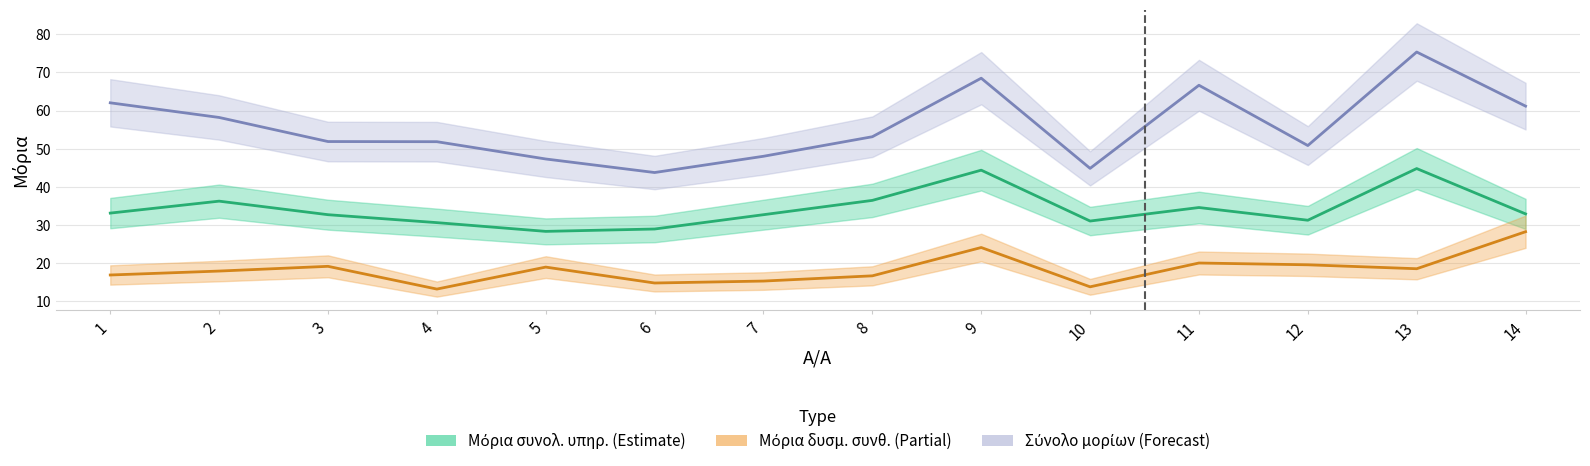

Between 9 and 12, which is larger?

9